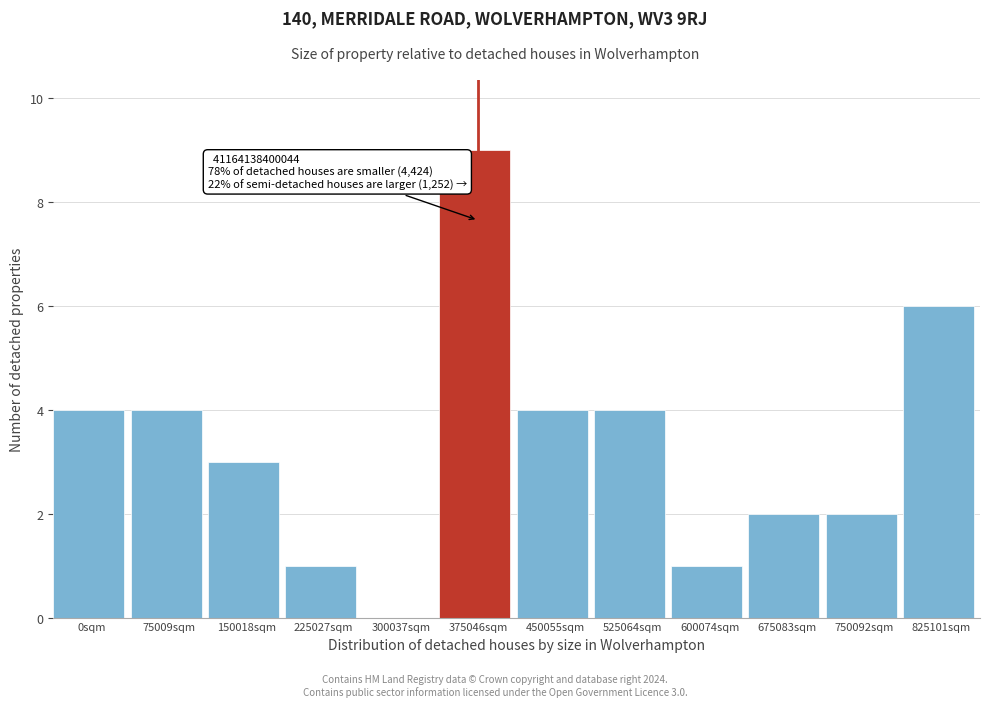

Reading right to left, list all the values displayed in this chart.

825101sqm=6	750092sqm=2	675083sqm=2	600074sqm=1	525064sqm=4	450055sqm=4	375046sqm=9	300037sqm=0	225027sqm=1	150018sqm=3	75009sqm=4	0sqm=4